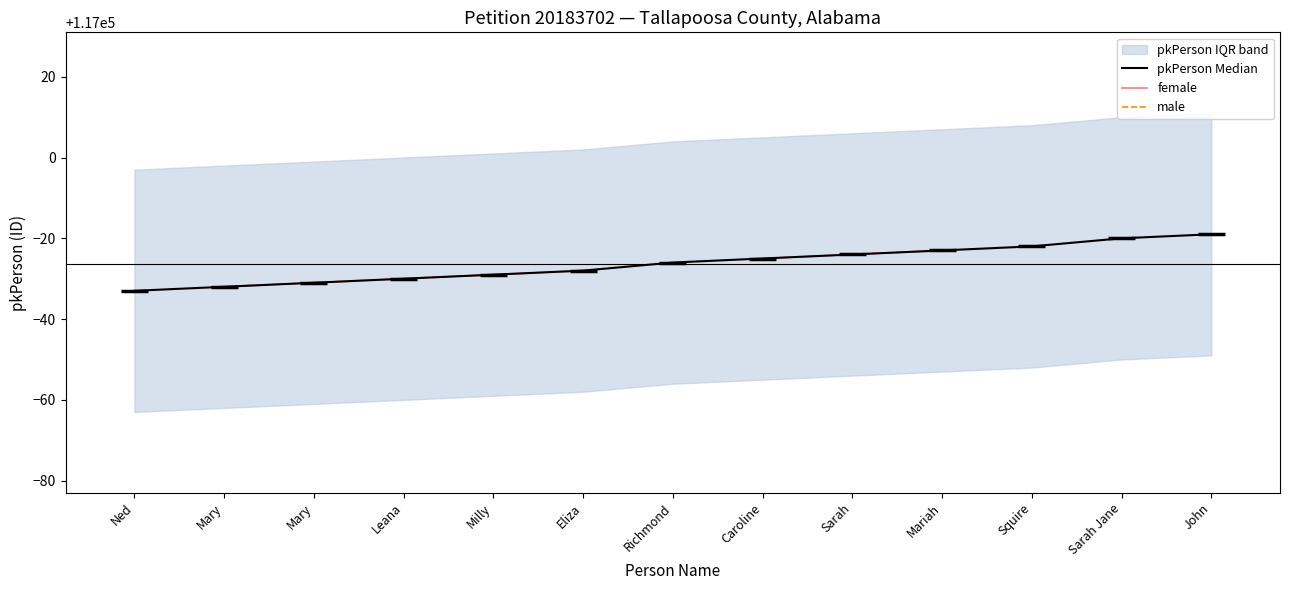

Which category has the highest value in the female series?

Ned